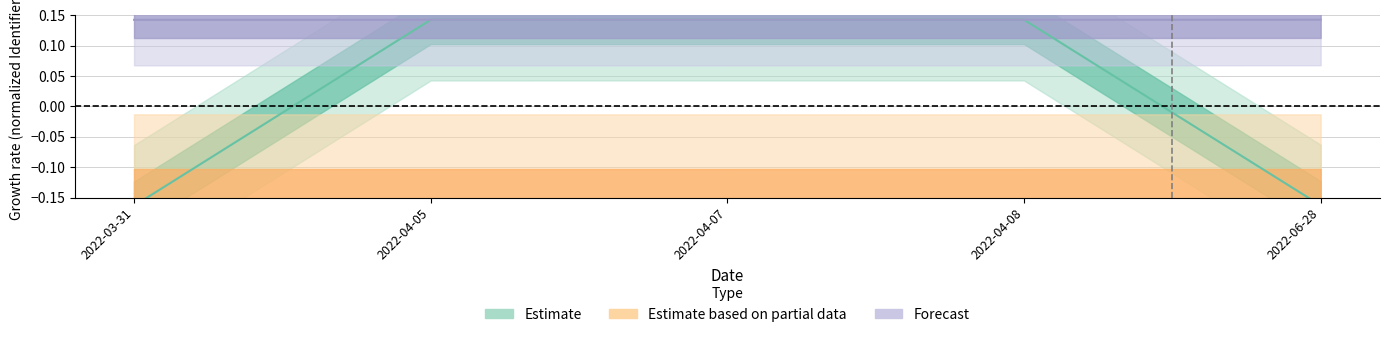

What is the sum of the Estimate values at 2022-04-05 and 2022-04-08?

0.3